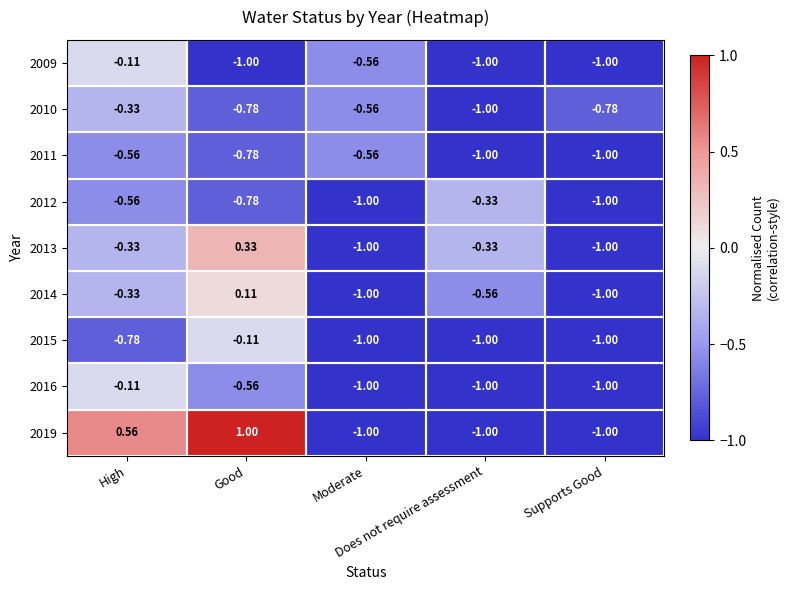

What is the total value across all series at Moderate?

-7.7